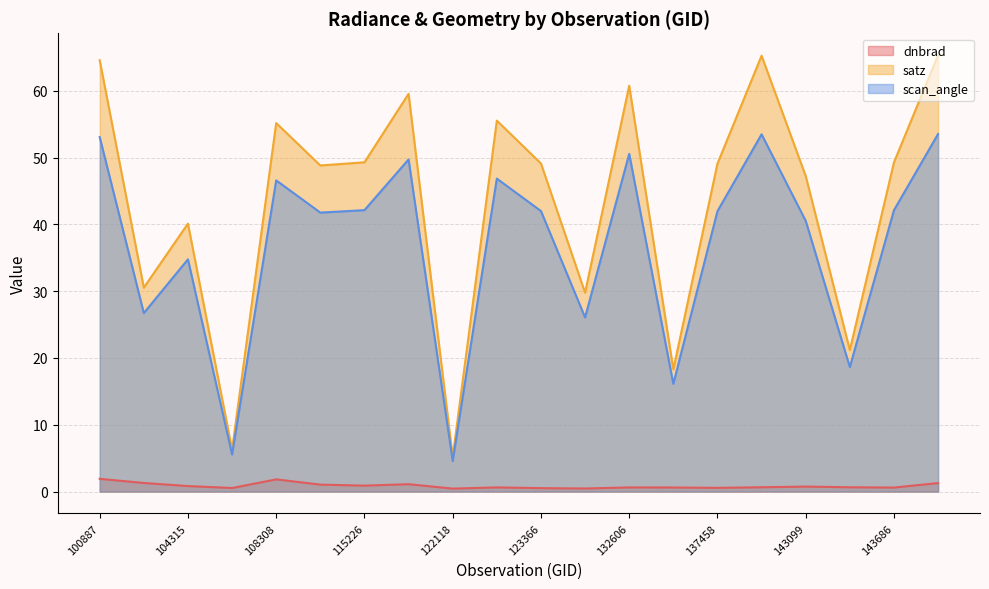

Which series has the widest spread of values?

satz